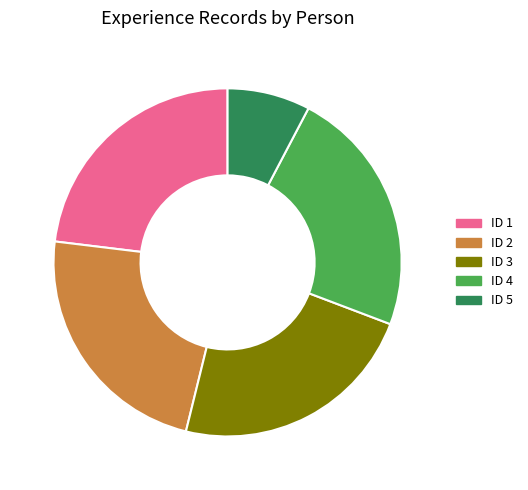

How many segments does this pie chart have?

5